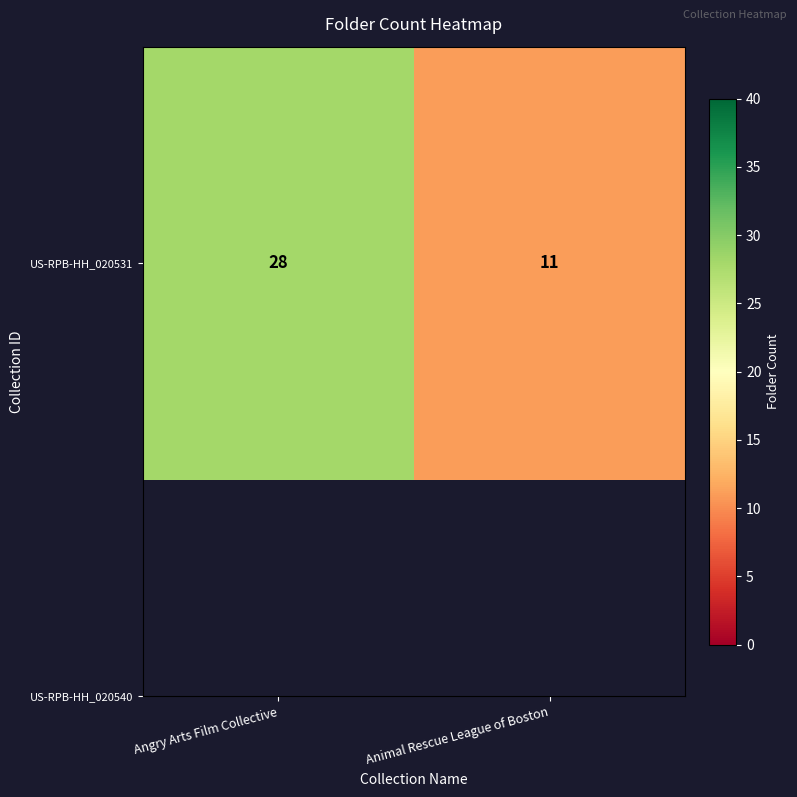

At which category does the chart reach its minimum across all series?

Animal Rescue League of Boston